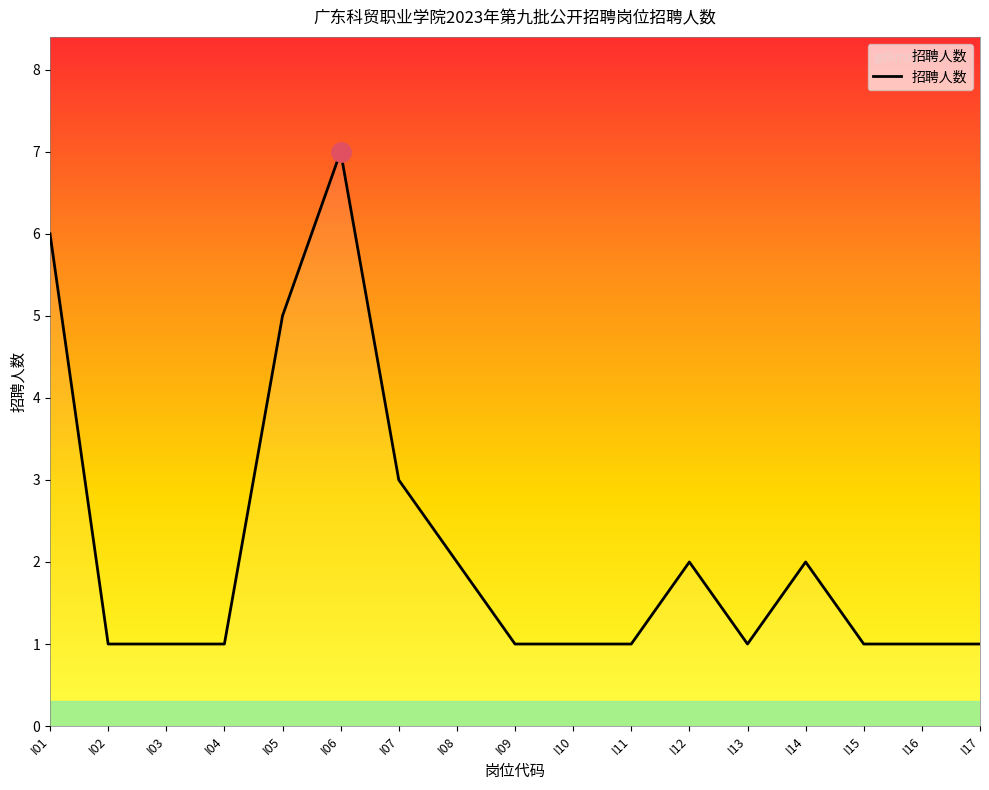

What is the sum of the values at I14 and I01?

8